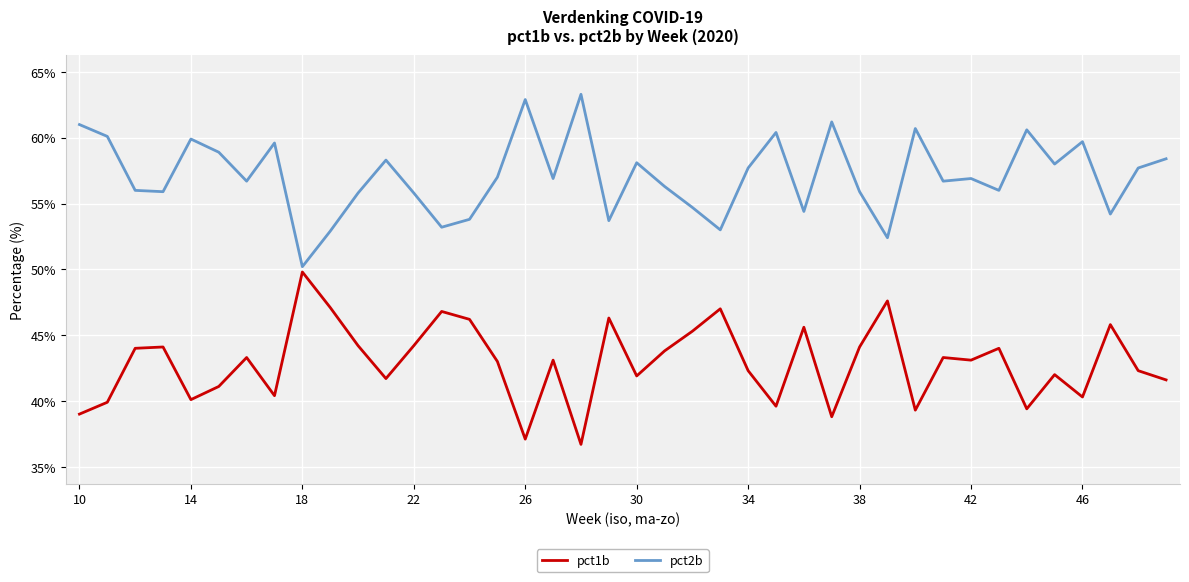

True or false: pct2b and pct1b intersect in this chart.

False